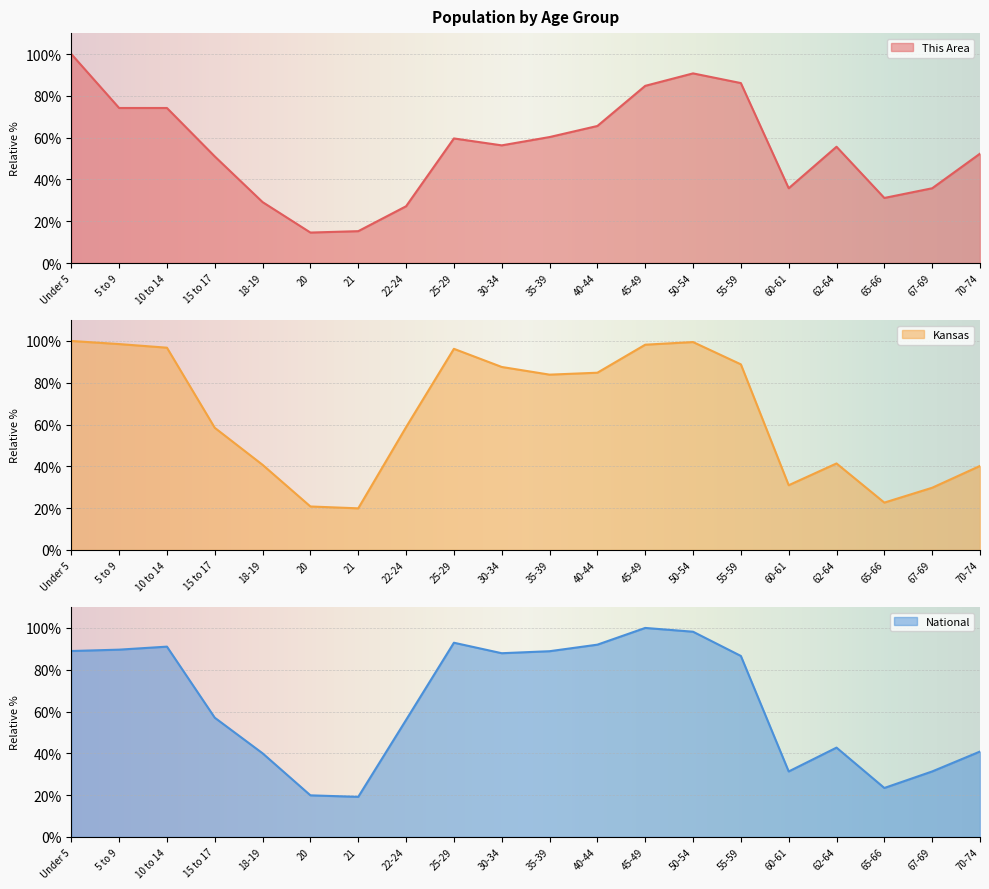

Between 30-34 and 50-54, which series saw the biggest shift?

This Area